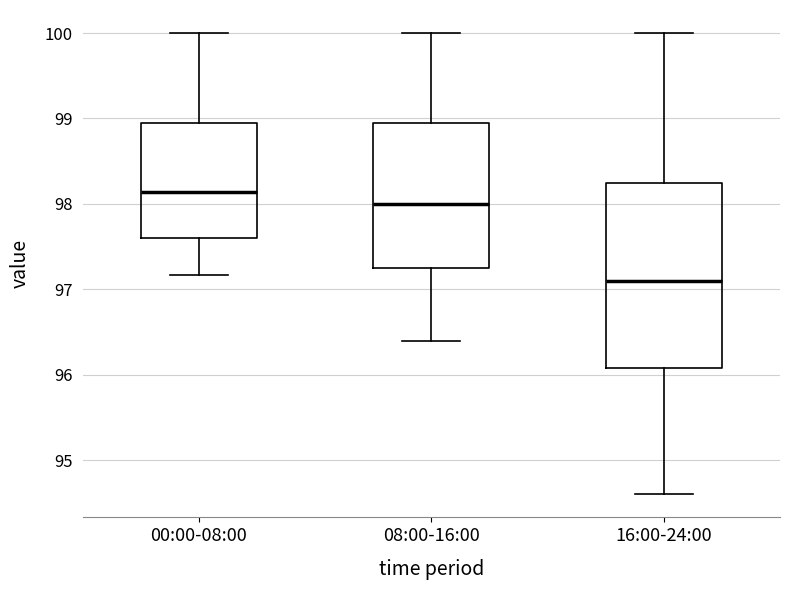

Reading left to right, read every box against the y-axis: the position of its median line, the range the box covers, and the ends of its whiskers. The values are not printed on the chart, so give them approximately, as read against the axis.

00:00-08:00: median 98.1, box 97.6 to 98.9, whiskers 97.2 to 100.0
08:00-16:00: median 98.0, box 97.3 to 99.0, whiskers 96.4 to 100.0
16:00-24:00: median 97.1, box 96.1 to 98.3, whiskers 94.6 to 100.0